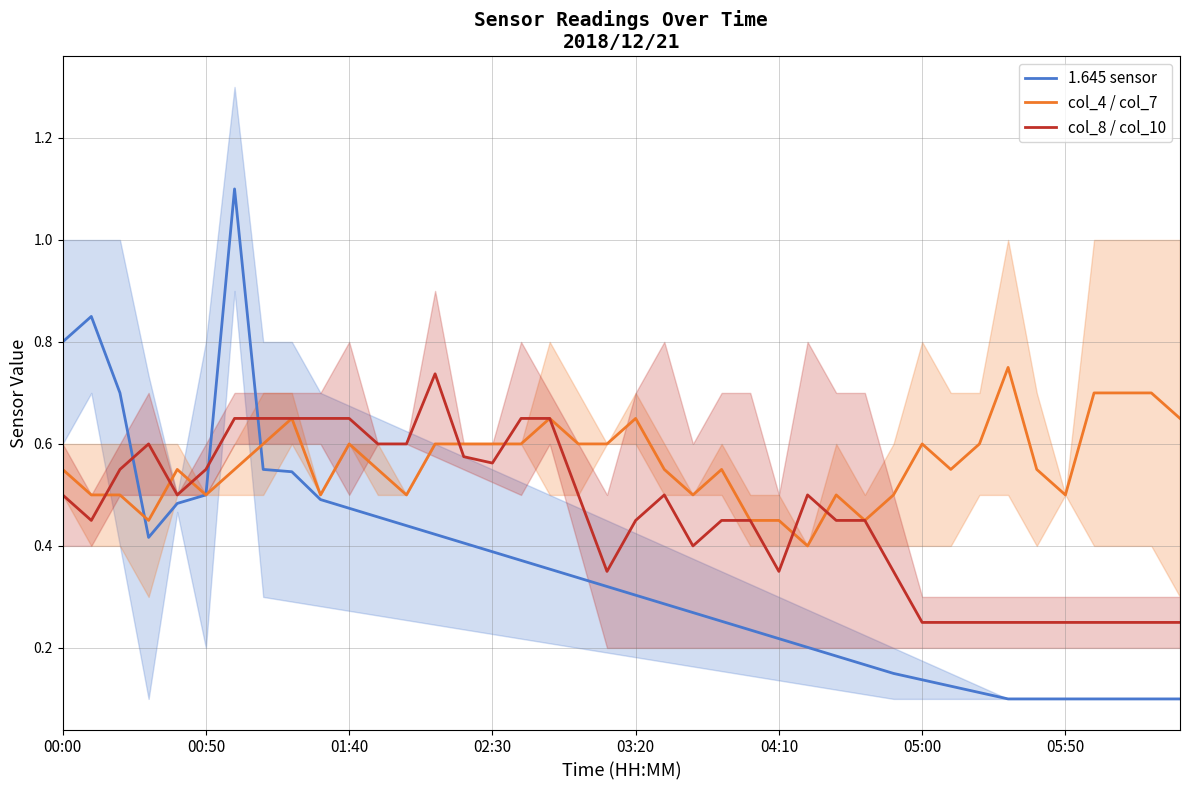

In col_8 / col_10, how many points are lower than both neighbors (excluding endpoints)?

6